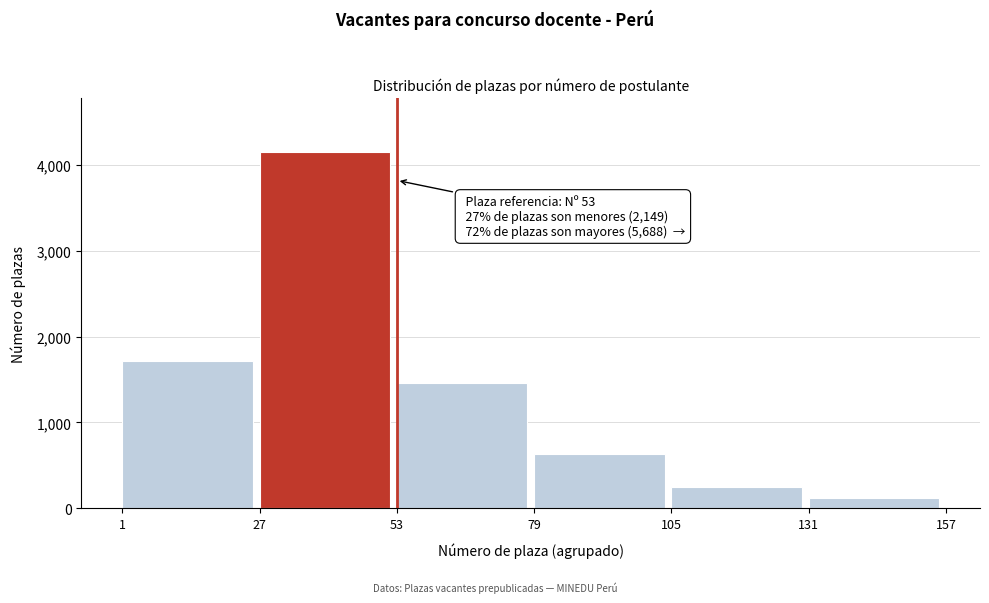

Reading left to right, extract all data points from this chart.

1=1715	27=4149	53=1455	79=638	105=249	131=119